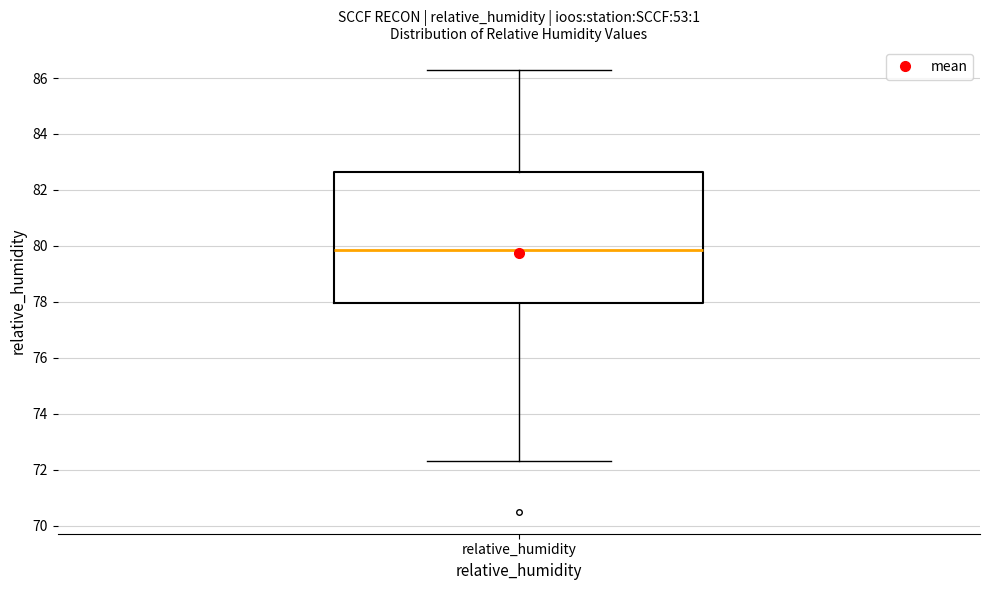

Transcribe this box plot: give where the median line is, the range the box spans, and where the two whiskers end, as read against the y-axis. The values are not printed on the chart, so give them approximately, as read against the axis.

median 79.8, box 78.0 to 82.6, whiskers 72.4 to 86.4